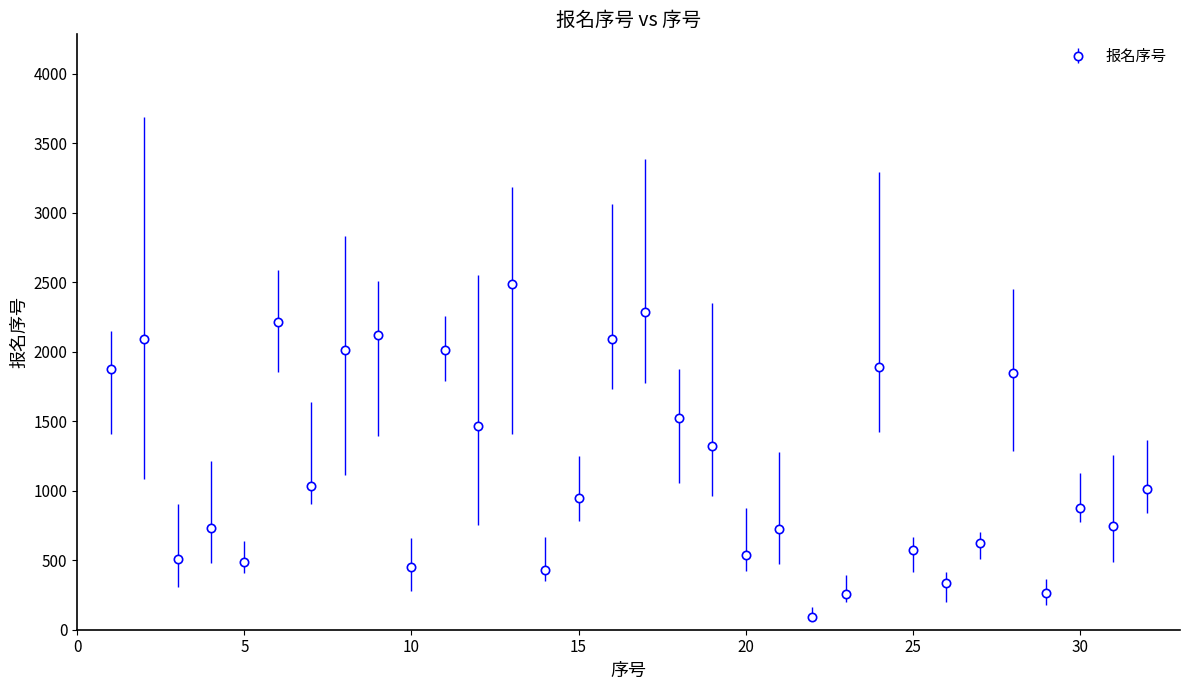

How many points are higher than both their immediate neighbors (excluding endpoints)?

11